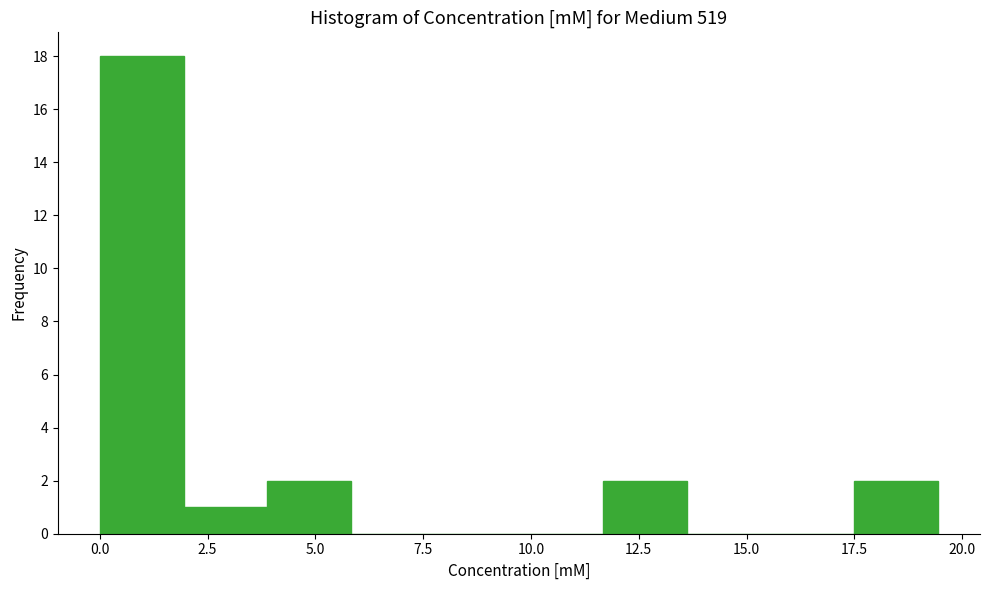

Read against the x-axis, roughly where is the centre of the tallest bar?

1.0